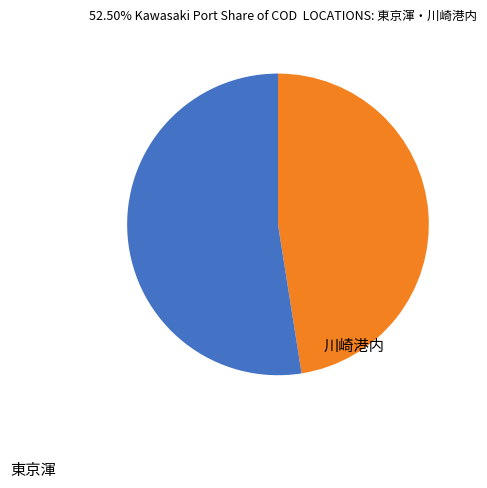

How many segments does this pie chart have?

2